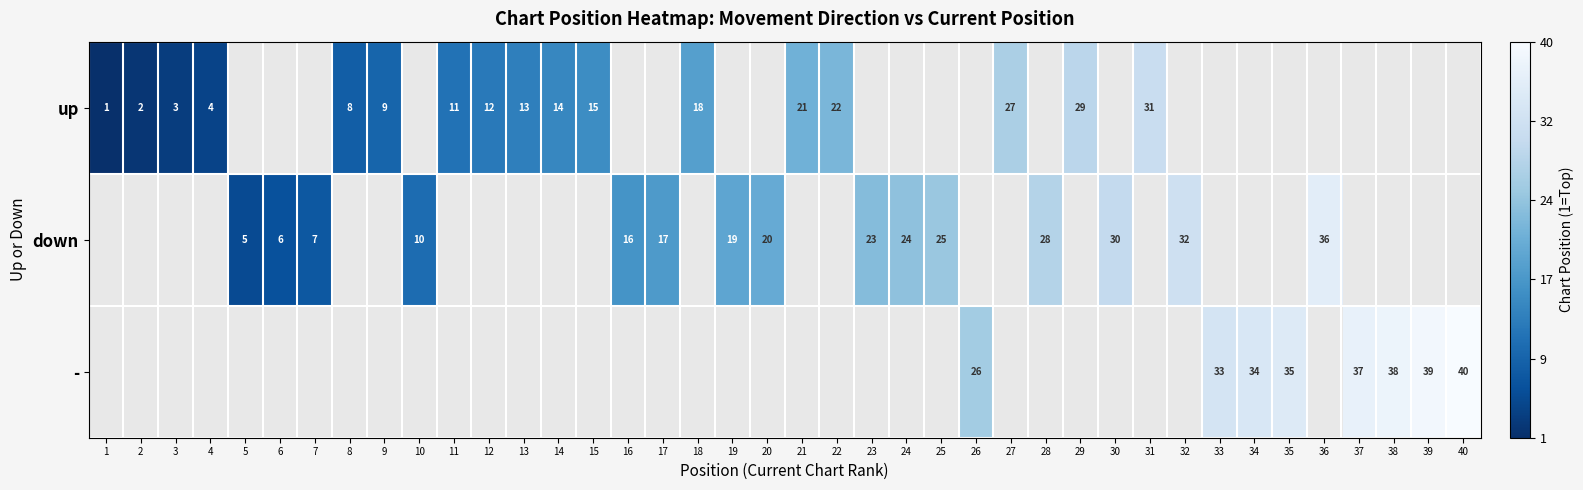

Which label corresponds to the largest value in the chart?

40